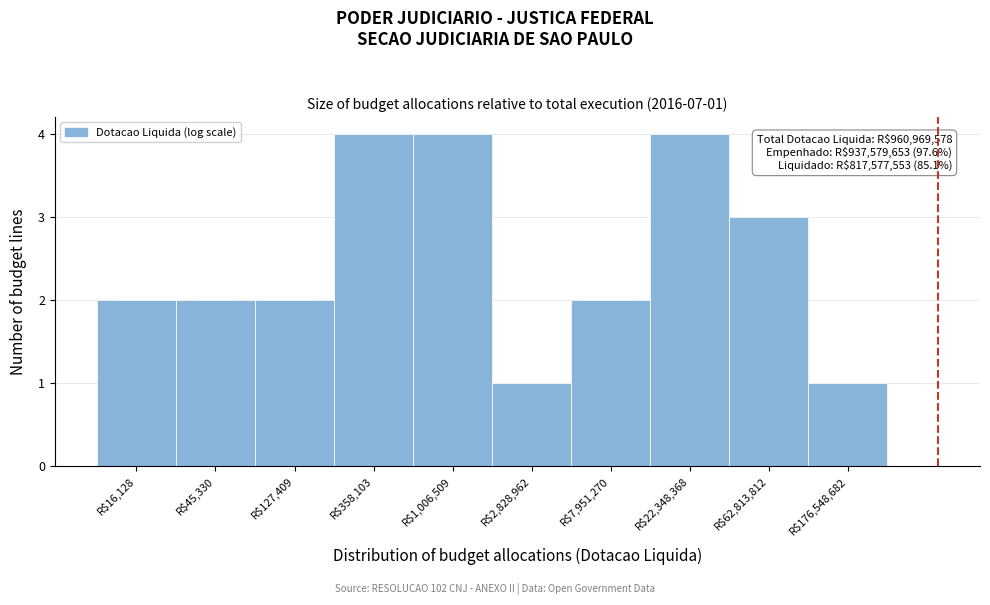

Reading left to right, what are all the values shown in this chart?

2	2	2	4	4	1	2	4	3	1